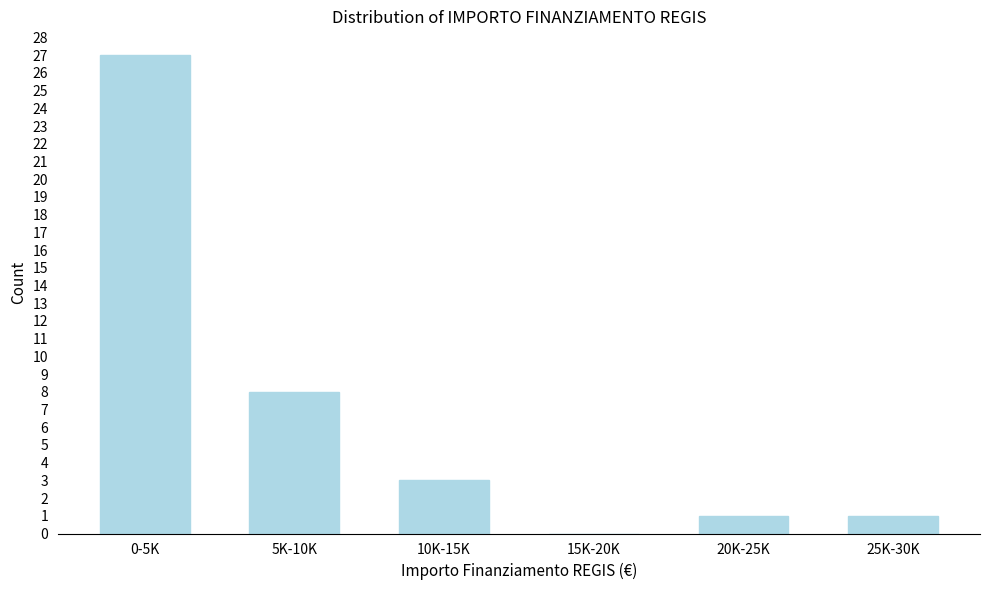

Reading left to right, what are all the values shown in this chart?

0-5K=27	5K-10K=8	10K-15K=3	15K-20K=0	20K-25K=1	25K-30K=1